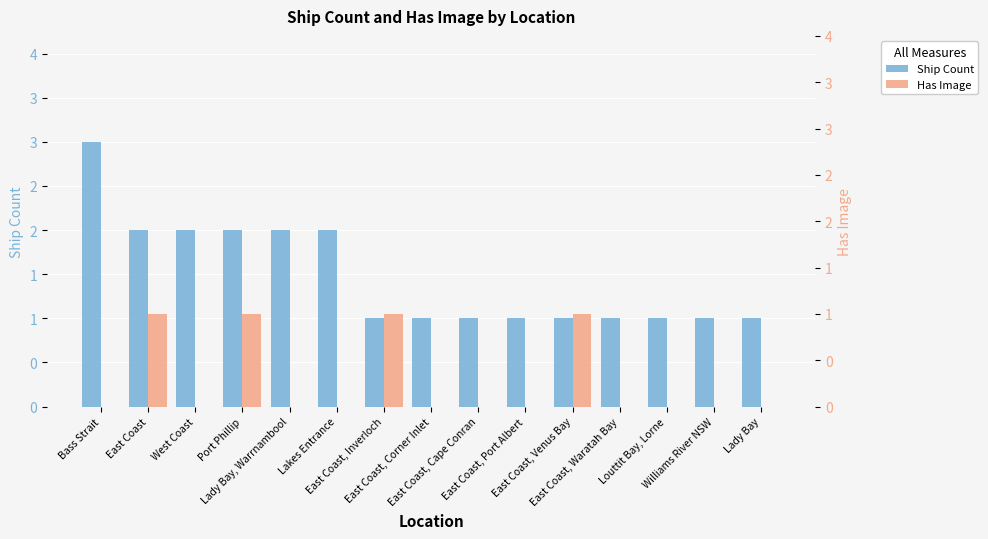

List the series in order of their overall mean, highest first.

Ship Count, Has Image